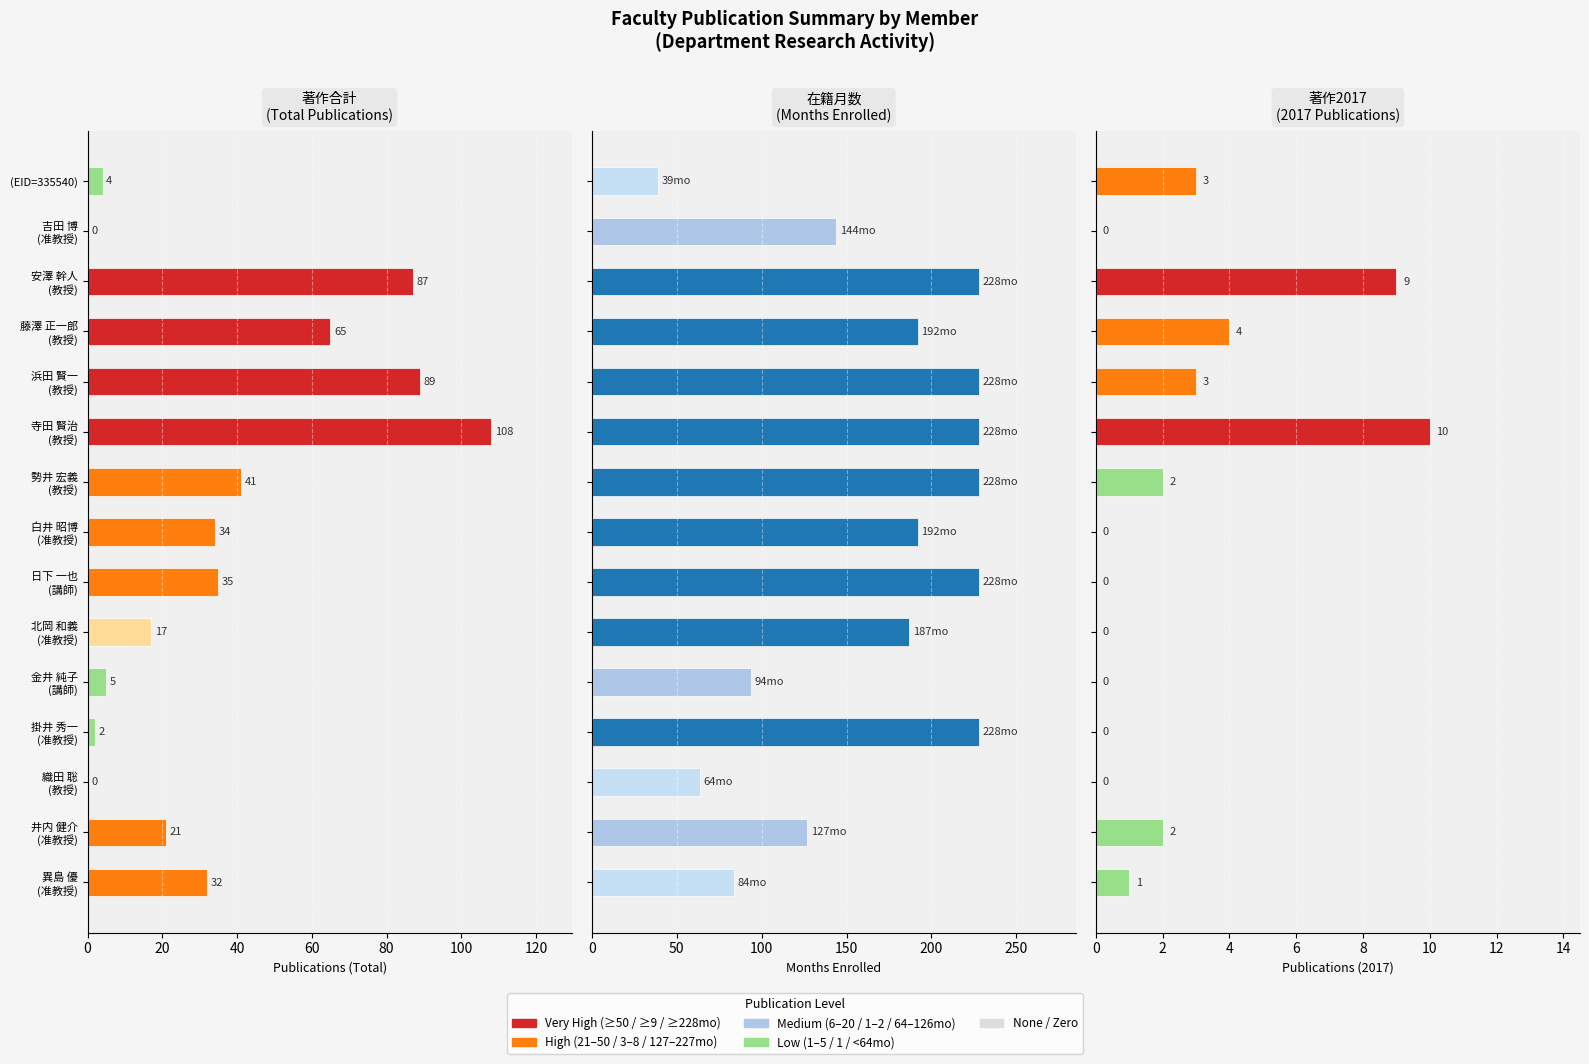

What is the sum of all 在籍月数 values?

2491